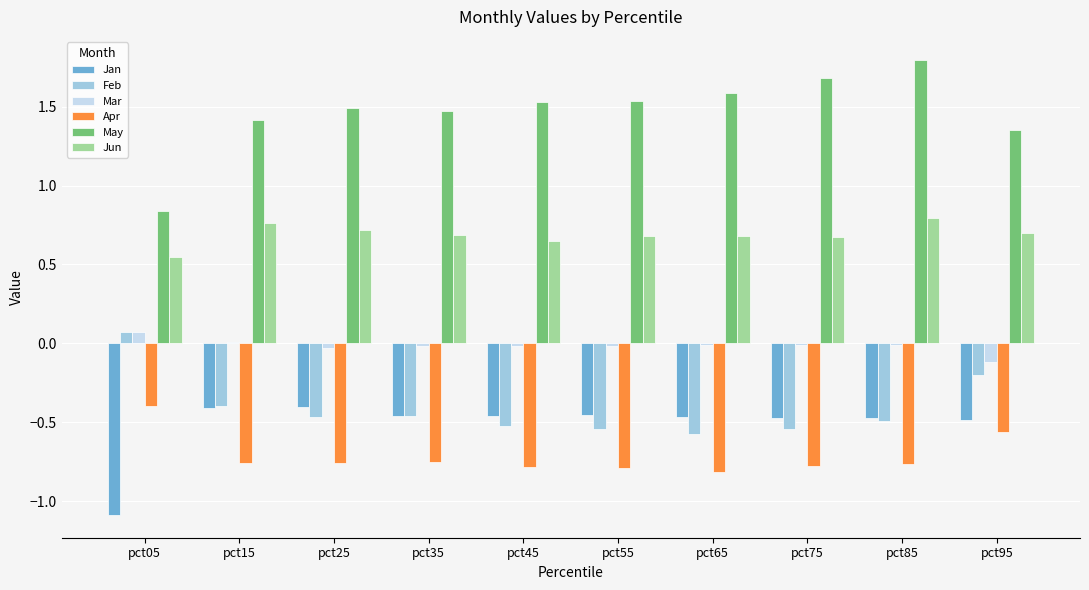

What is the sum of all Jun values?

6.9